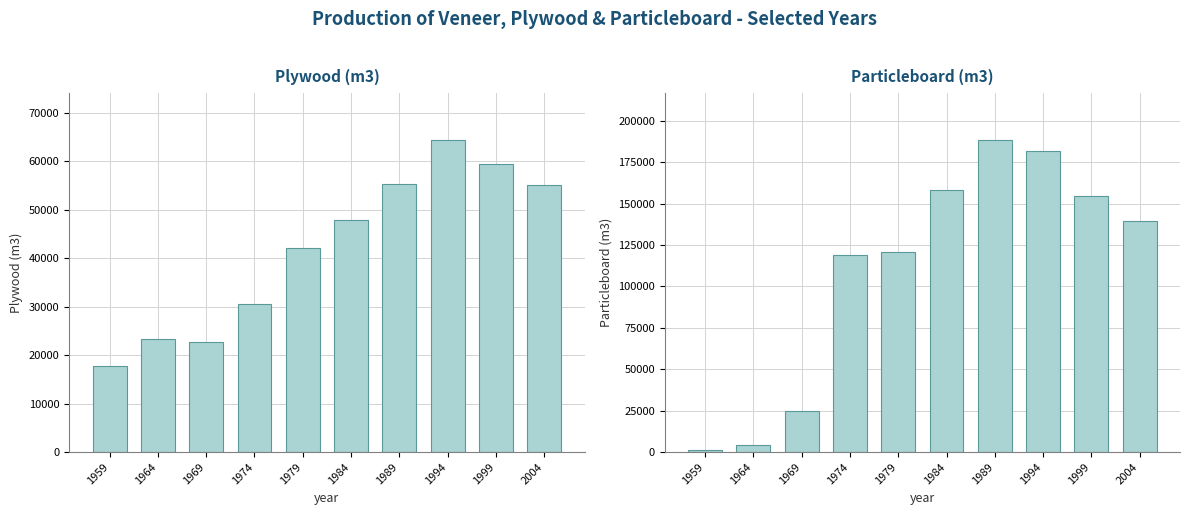

Which category has the lowest value in the Plywood series?

1959